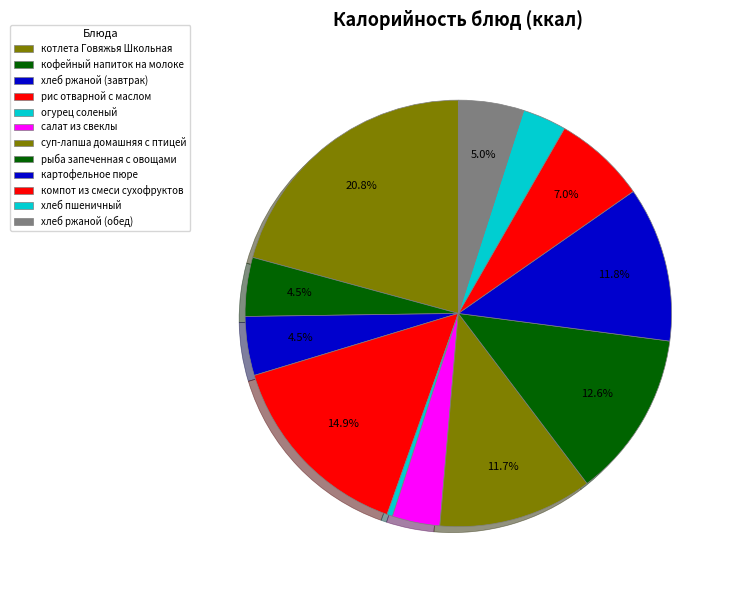

Is the sum of огурец соленый and котлета Говяжья Школьная greater than half?

No